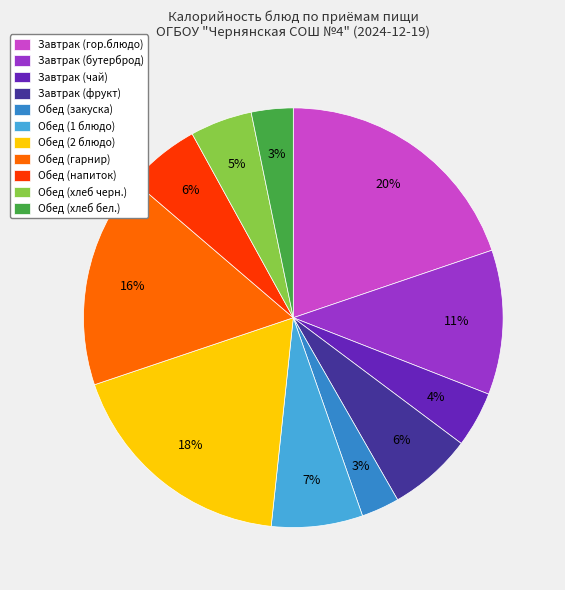

Is it true that Завтрак (бутерброд) is 1% of the pie?

False